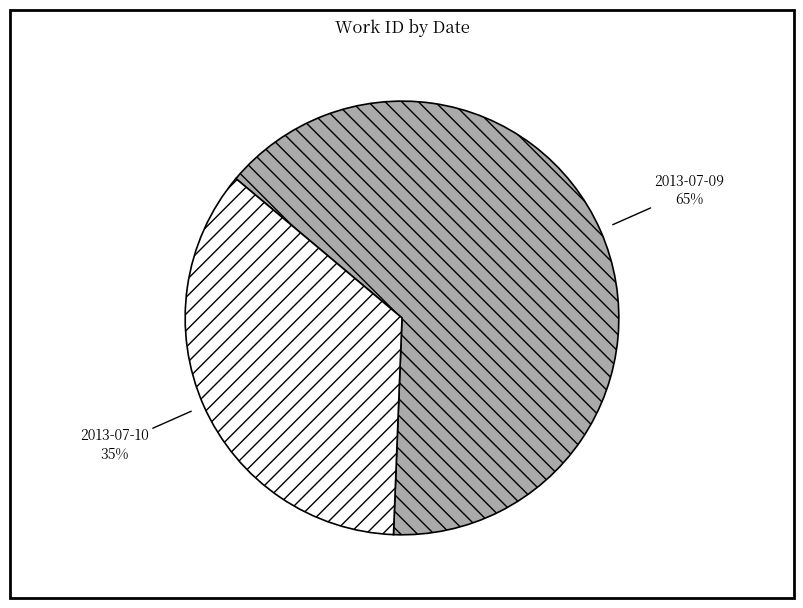

Rank the categories by value from highest to lowest.

2013-07-09, 2013-07-10